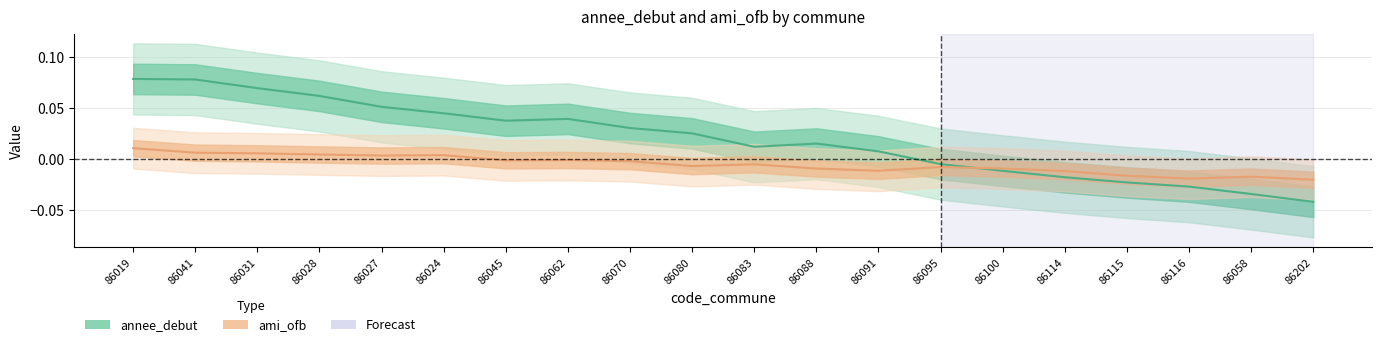

How many interior local valleys does the ami_ofb series have?

5